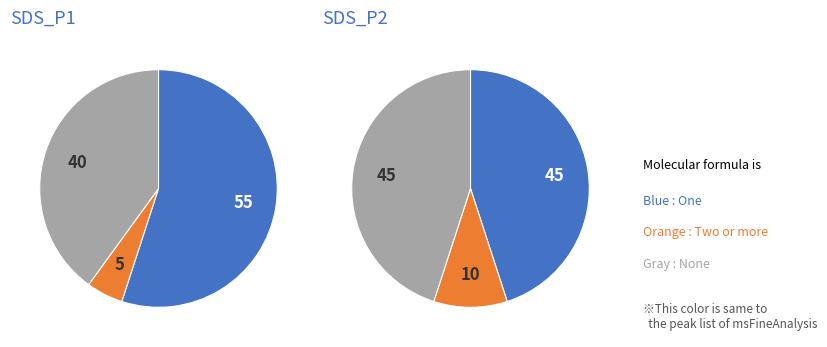

Combined, do 28 and 28 account for over 50%?

No